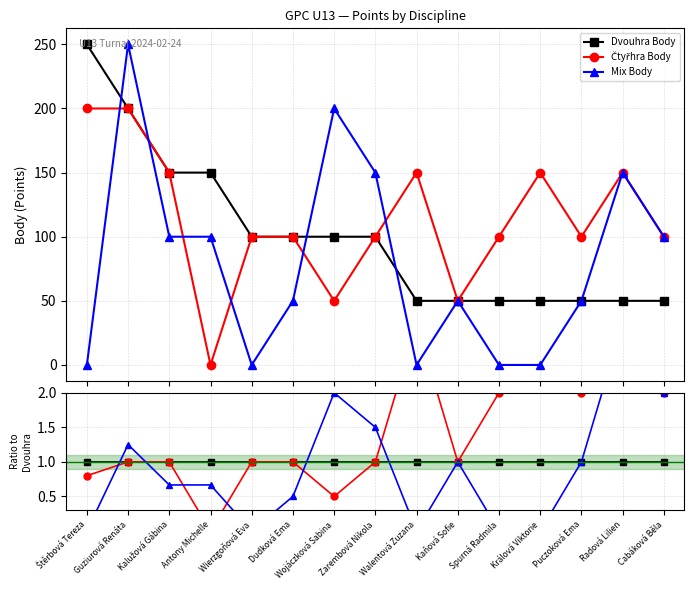

True or false: Čtyřhra Body has more than 1 points higher than both neighbors.

True